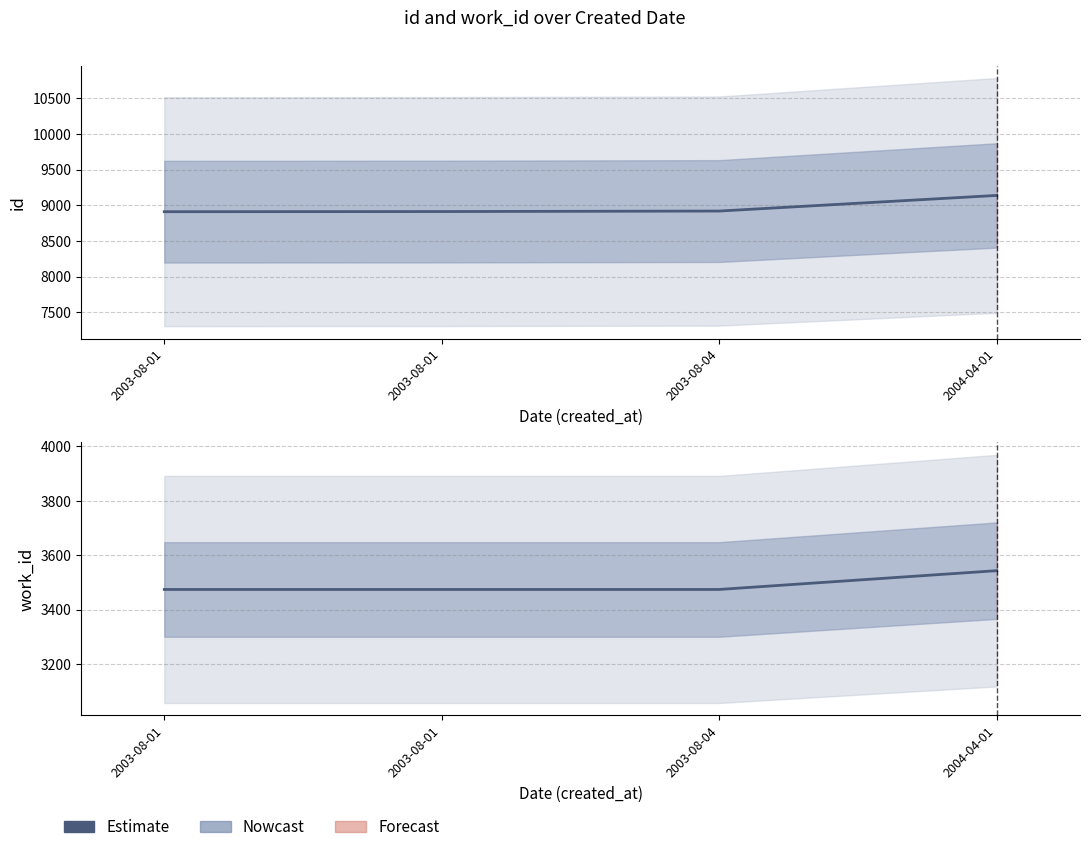

True or false: work_id has a value of 5218 at 2004-04-01.

False